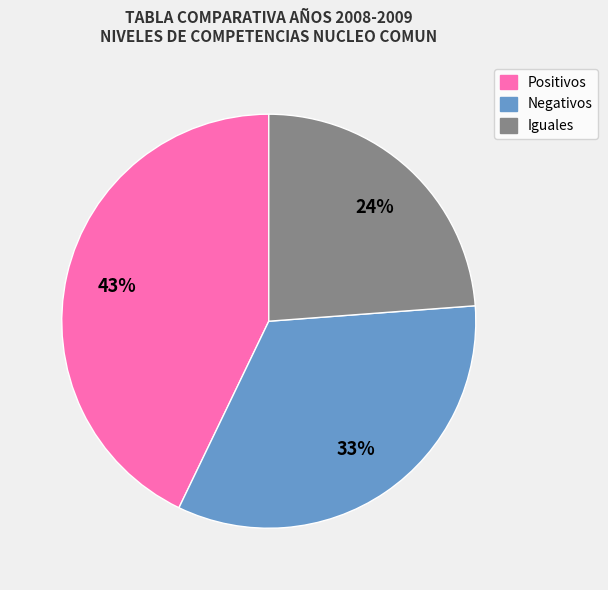

Count the number of slices in the pie.

3